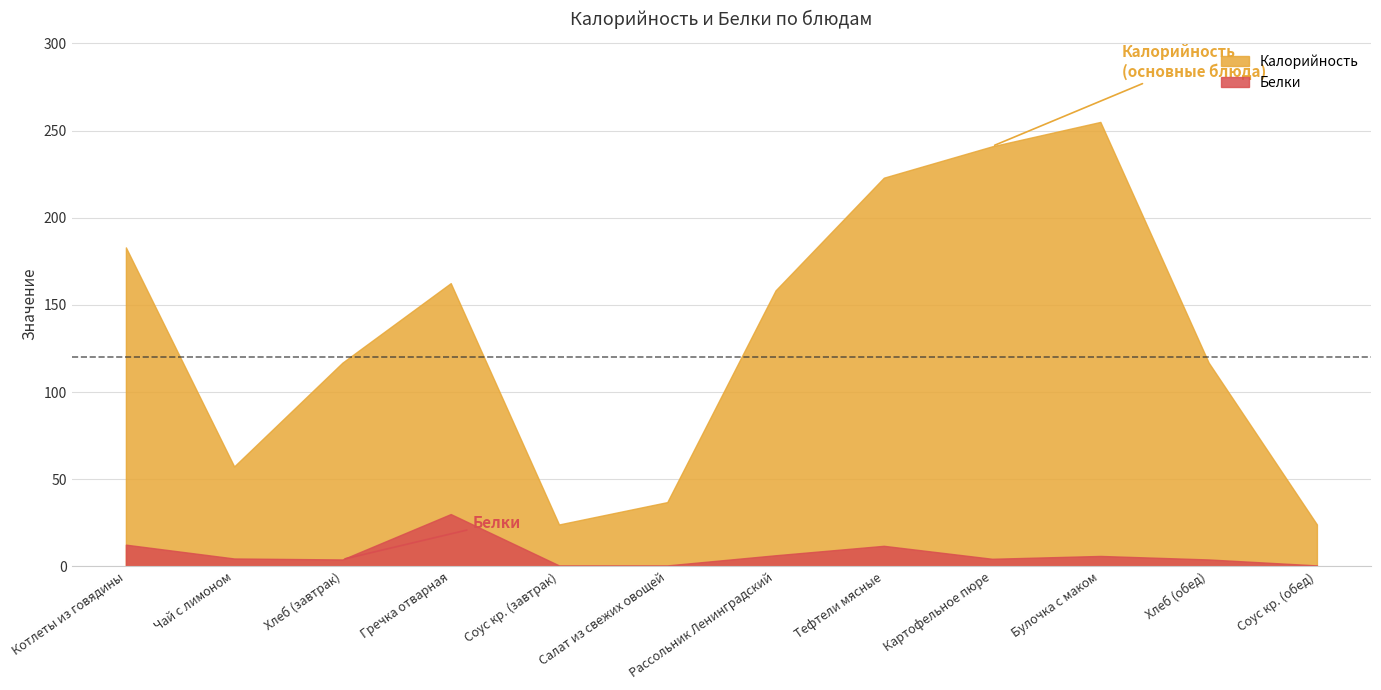

Is the value of Белки at Чай с лимоном greater than the value of Калорийность at Хлеб (завтрак)?

No